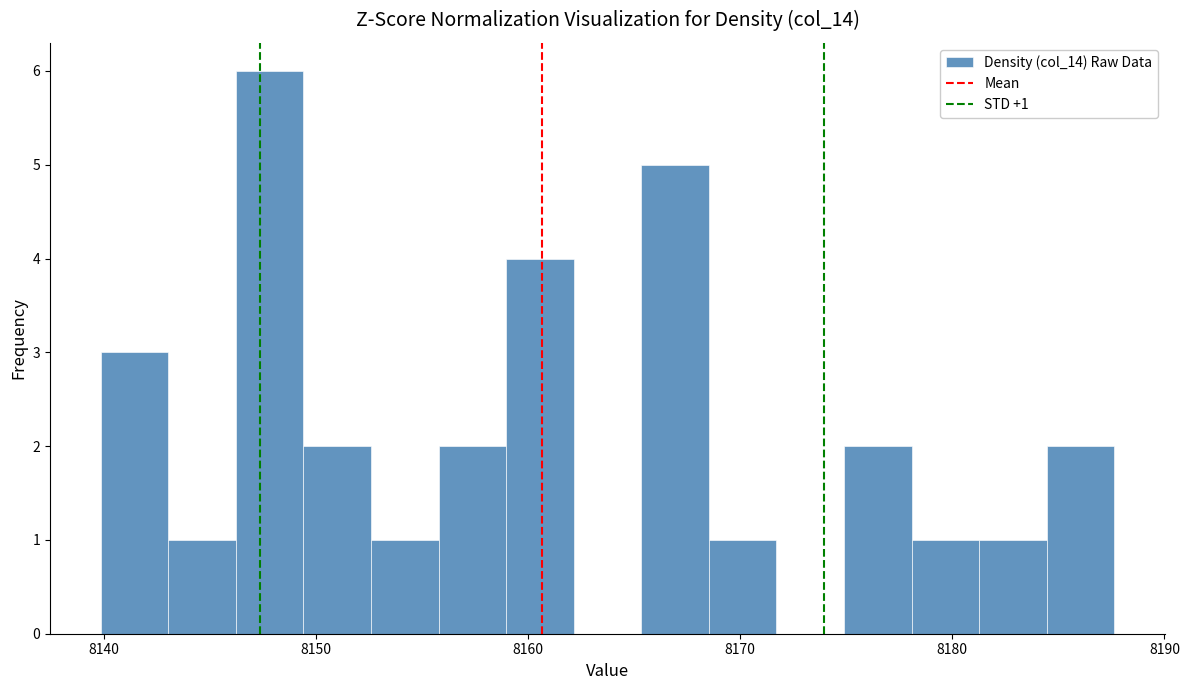

Read against the x-axis, roughly where is the centre of the tallest bar?

8148